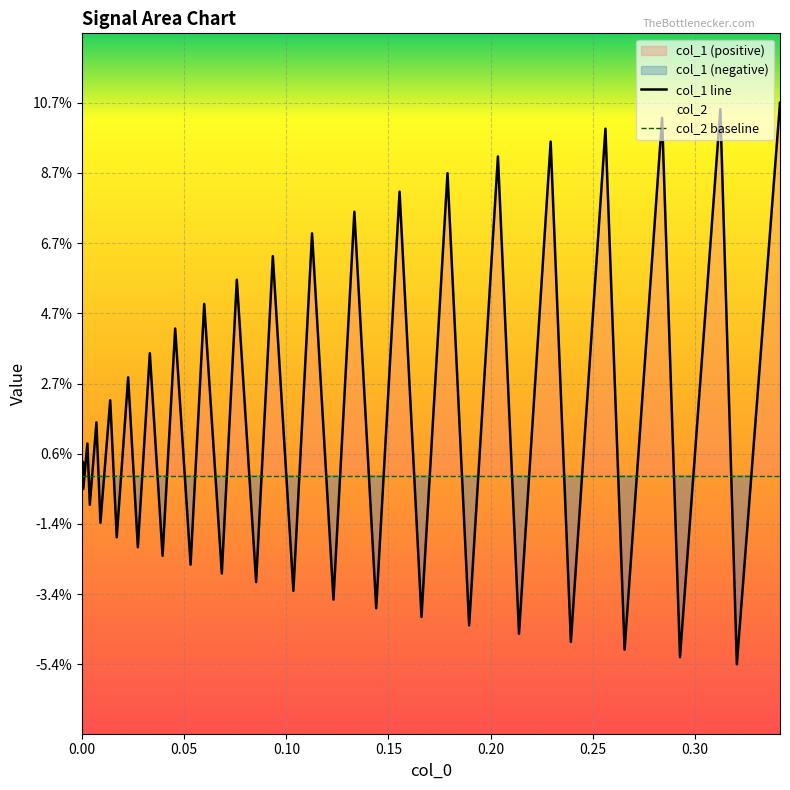

In col_1 line, how many points are lower than both neighbors (excluding endpoints)?

19